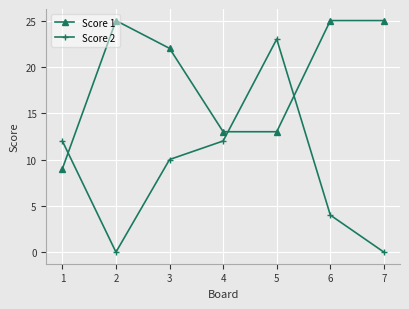

Does the chart display data point markers on the line(s)?

Yes